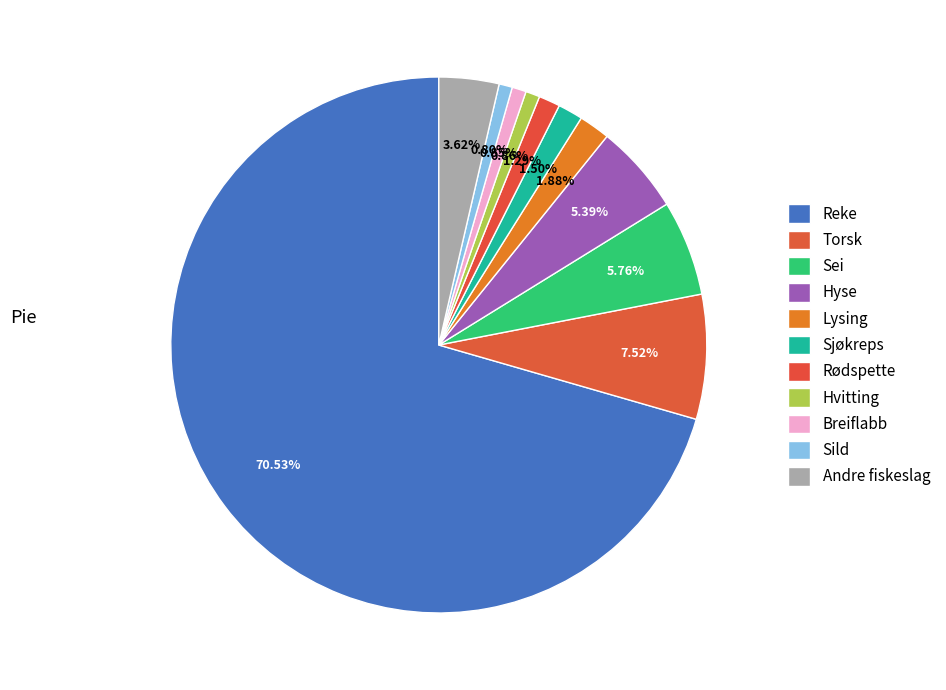

Does Reke account for over 50% of the chart?

Yes